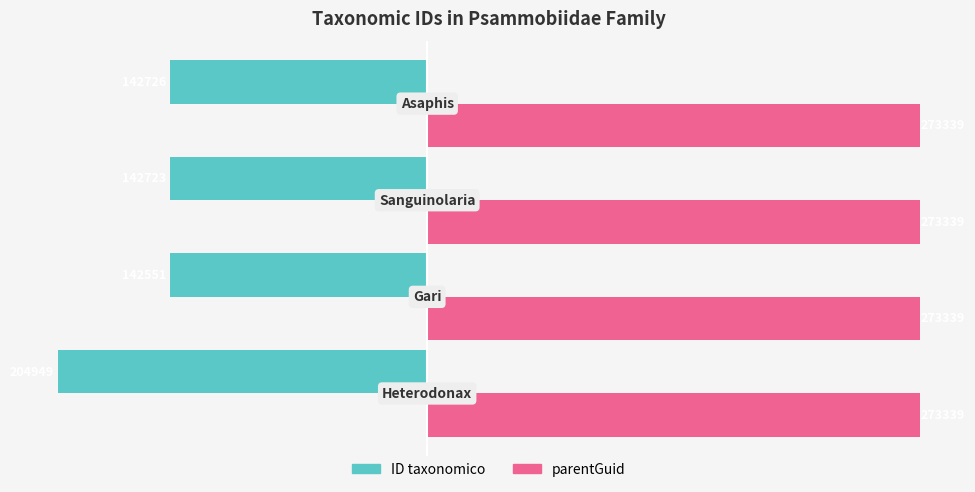

What are all the series names shown in the legend?

ID taxonomico, parentGuid